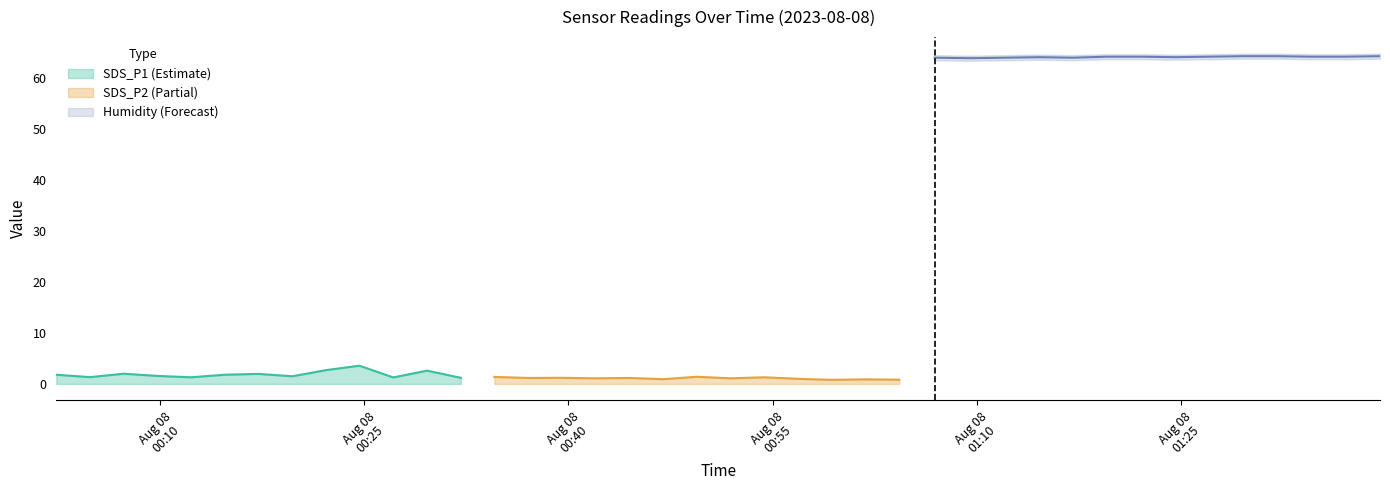

At how many categories does at least one series exceed 4?

40